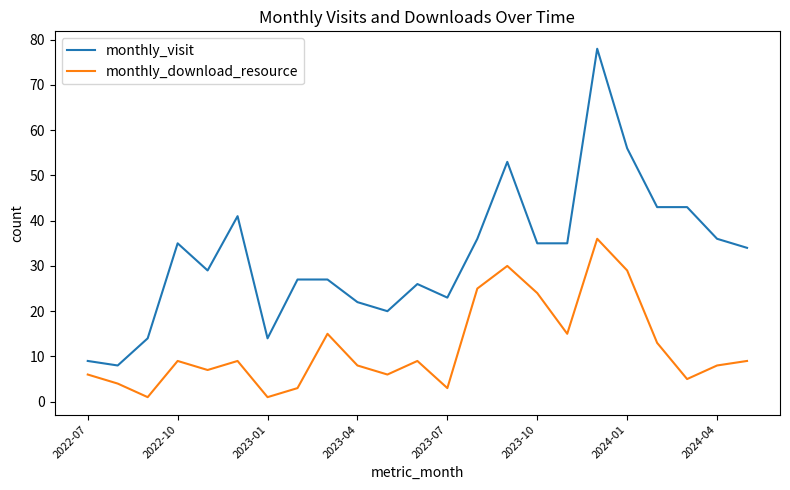

What is the minimum value for monthly_visit?

8